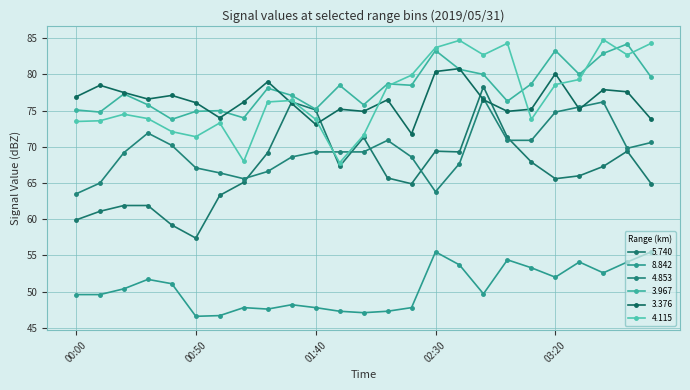

At which label is 3.376 closest to 76?

01:30